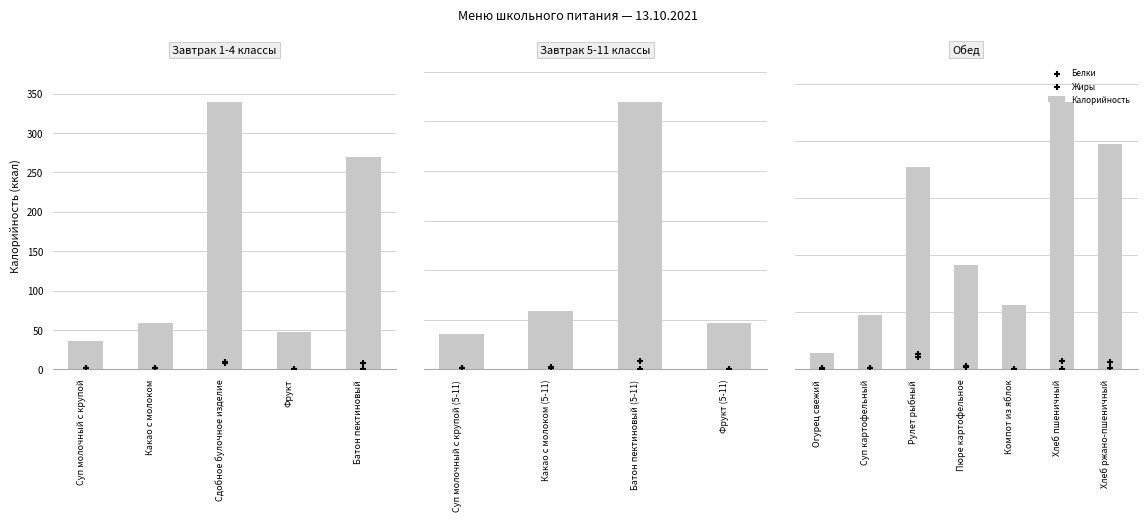

Which series has the largest Y range (max minus min)?

Калорийность